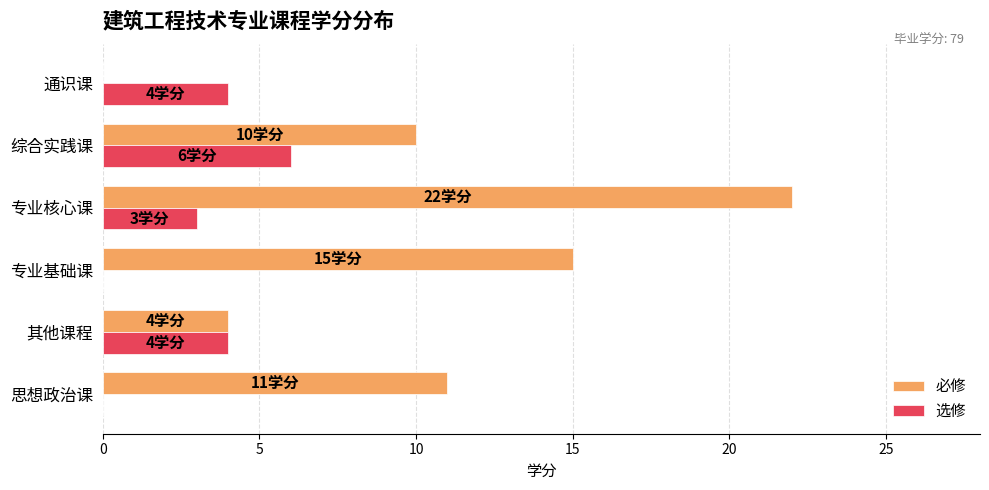

Which series has the largest total across all categories?

必修